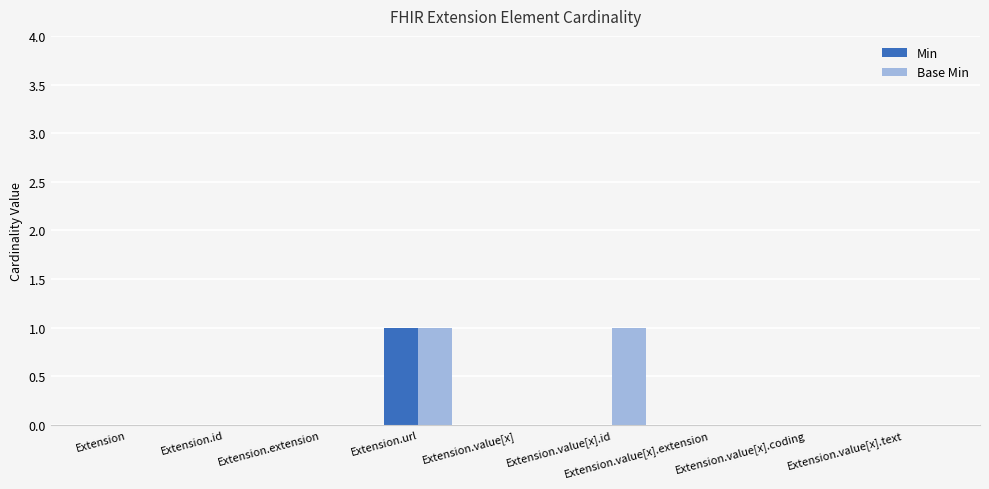

Is it true that Min equals 1 at Extension.url?

True